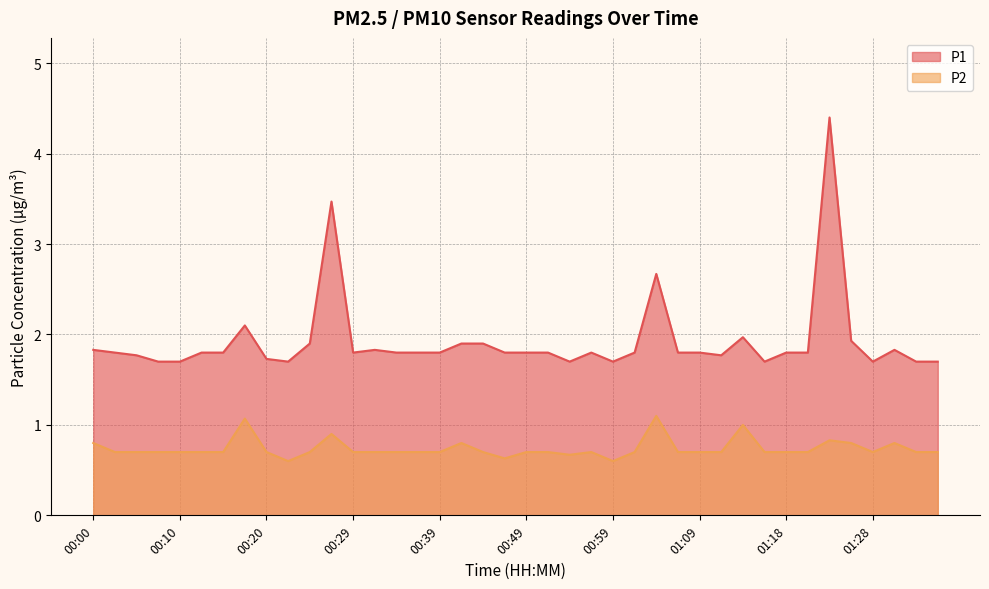

What is the difference between the maximum and minimum values in the P1 series?

2.7